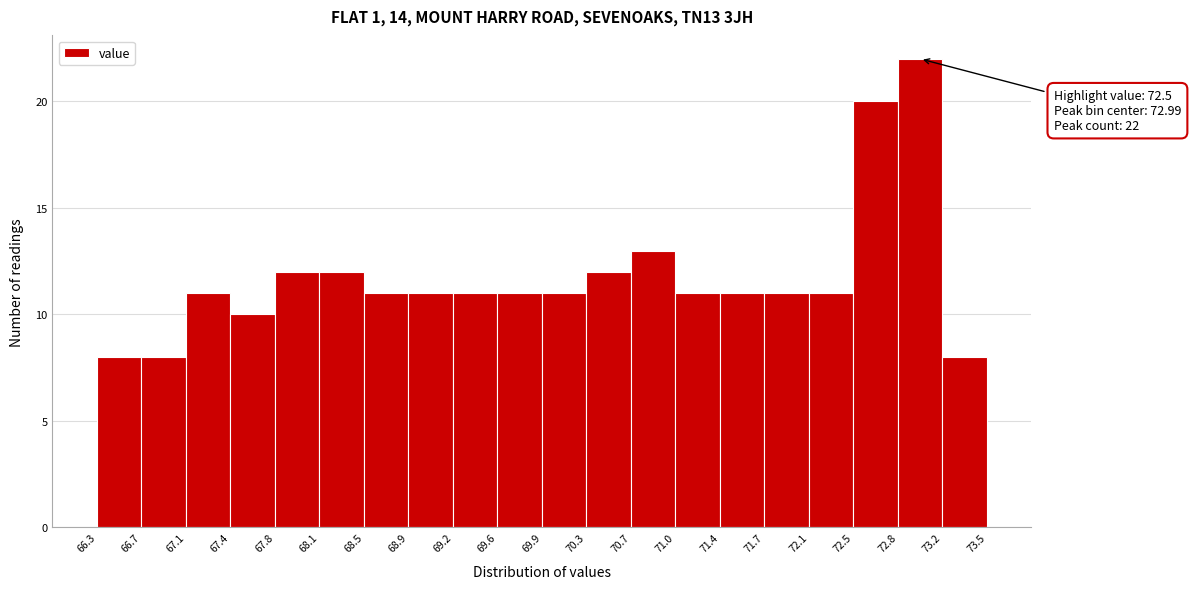

Over which range of the x-axis is the bar tallest?

72.8 to 73.2